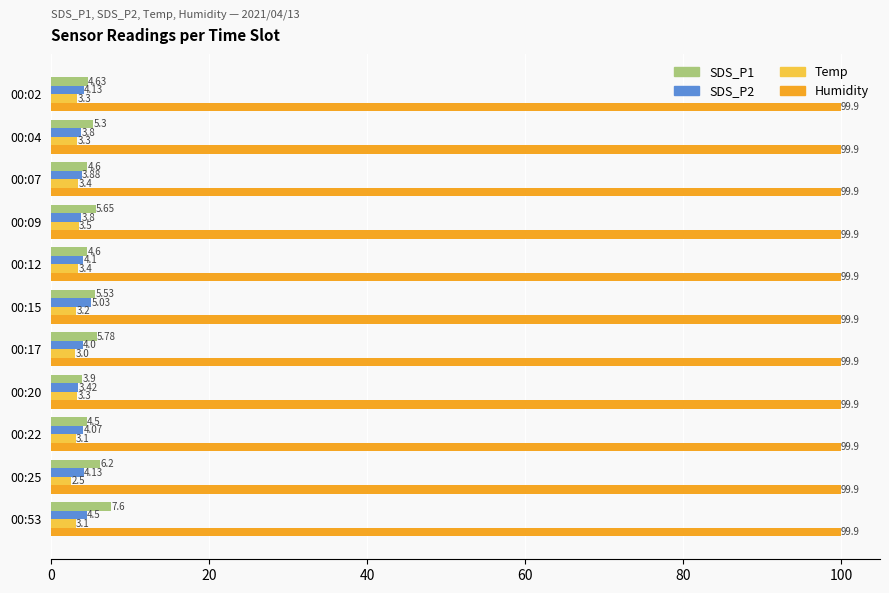

At how many categories does at least one series exceed 6?

11